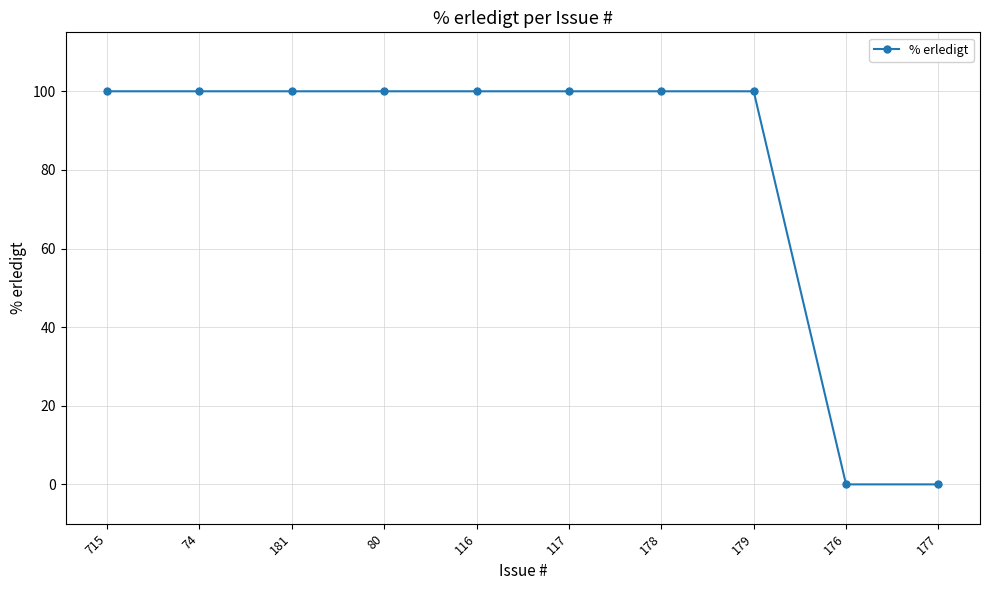

True or false: the data shows 100 at 181.

True